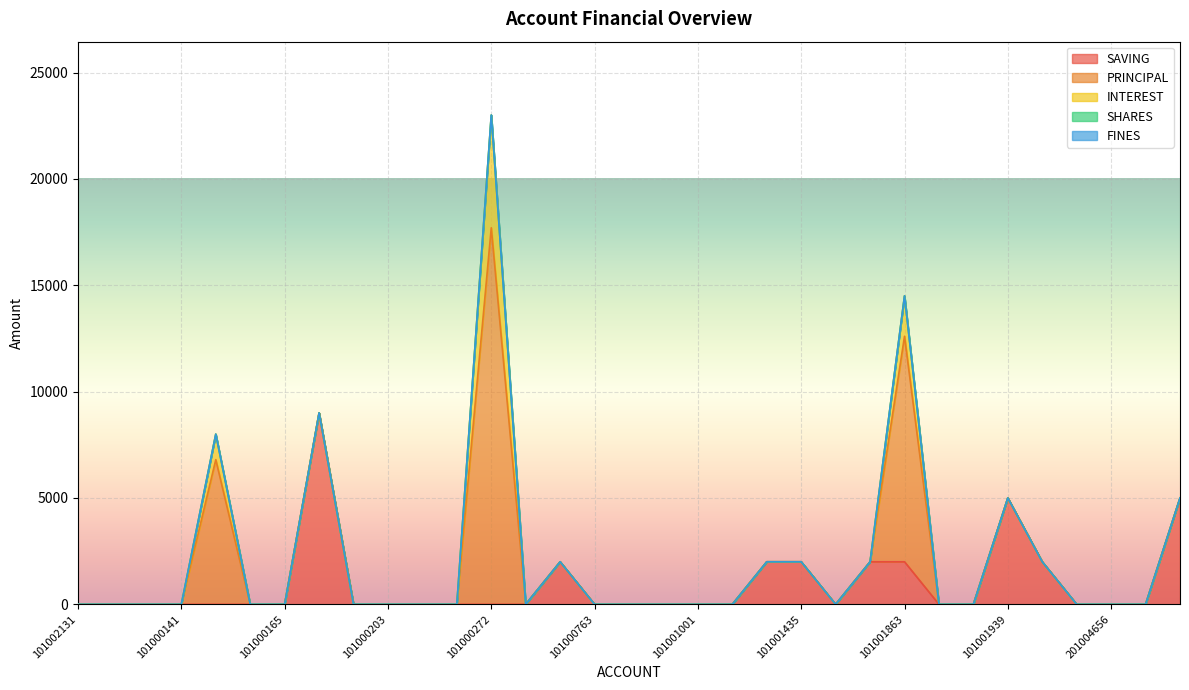

What are all the series names shown in the legend?

SAVING, PRINCIPAL, INTEREST, SHARES, FINES